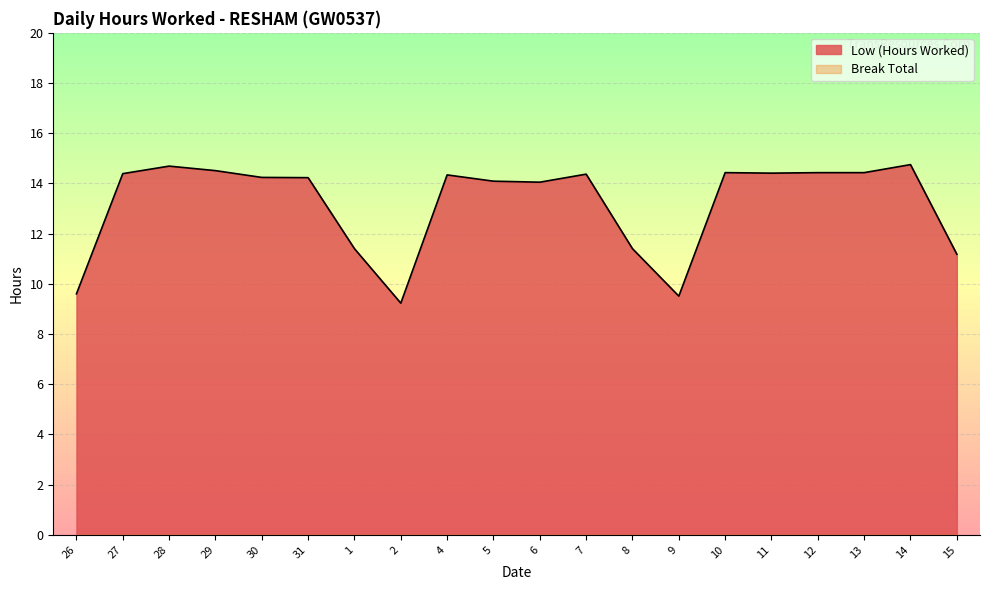

At which label is the value closest to 11?

15